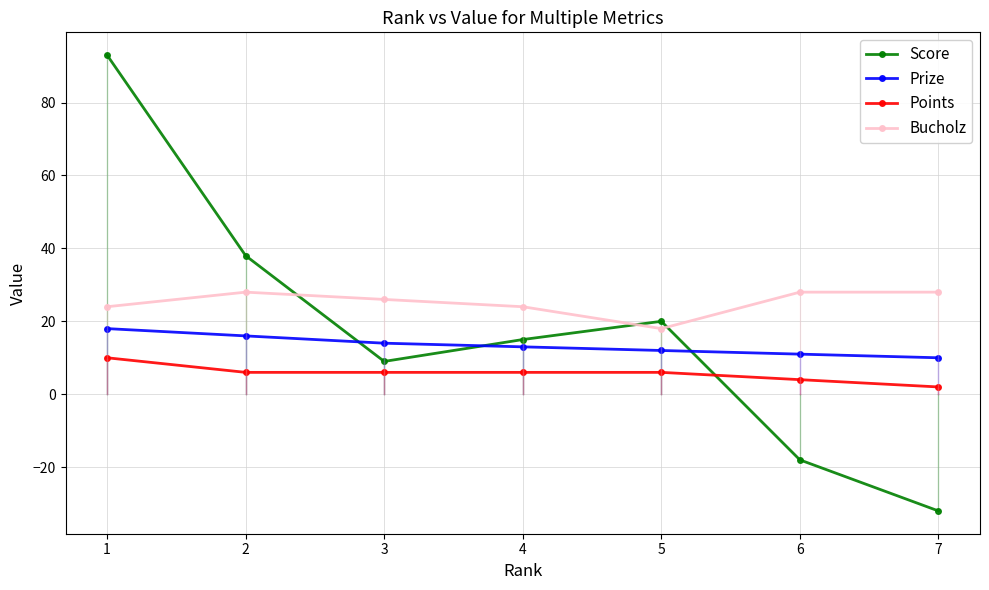

At 6, list the series in order from smallest to largest.

Score, Points, Prize, Bucholz